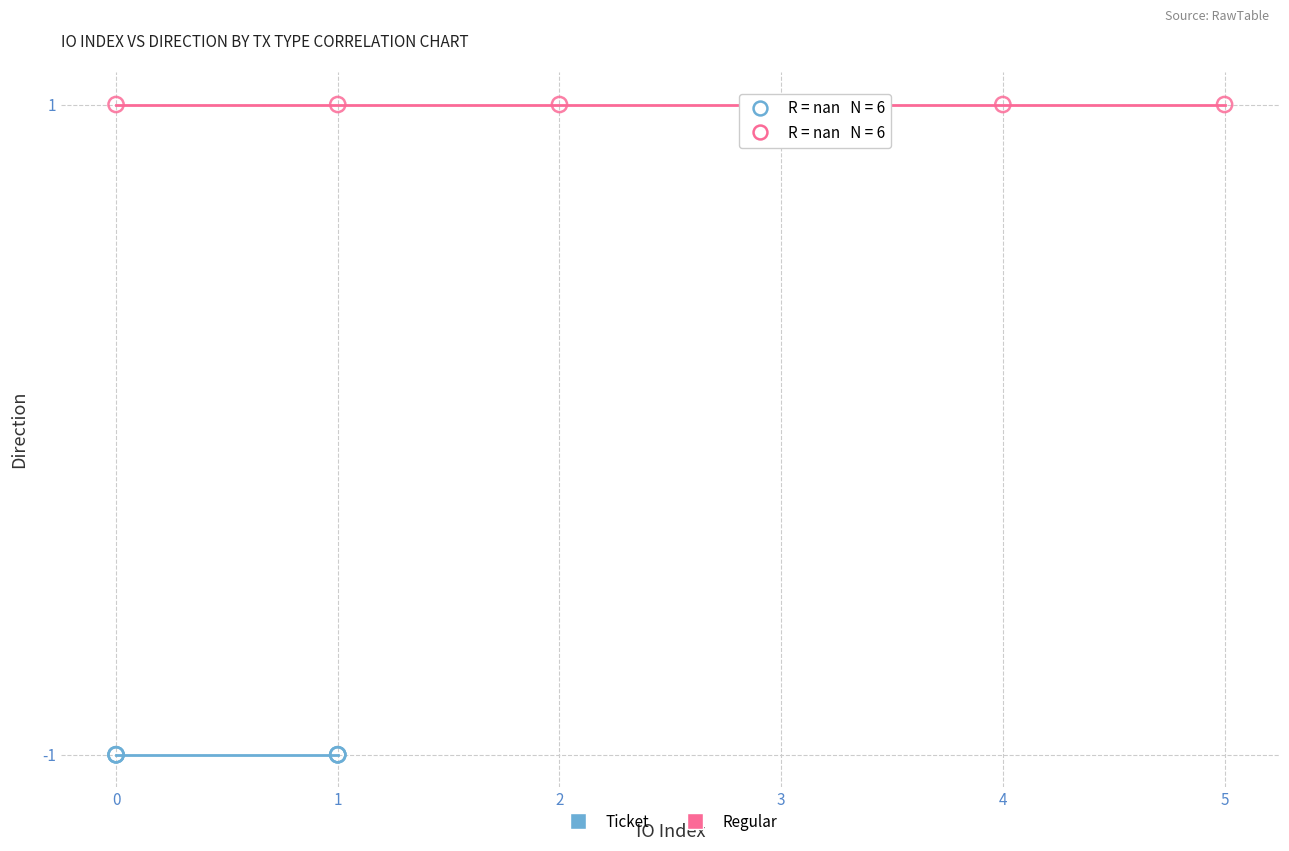

Which series contains the lowest Y value?

Ticket